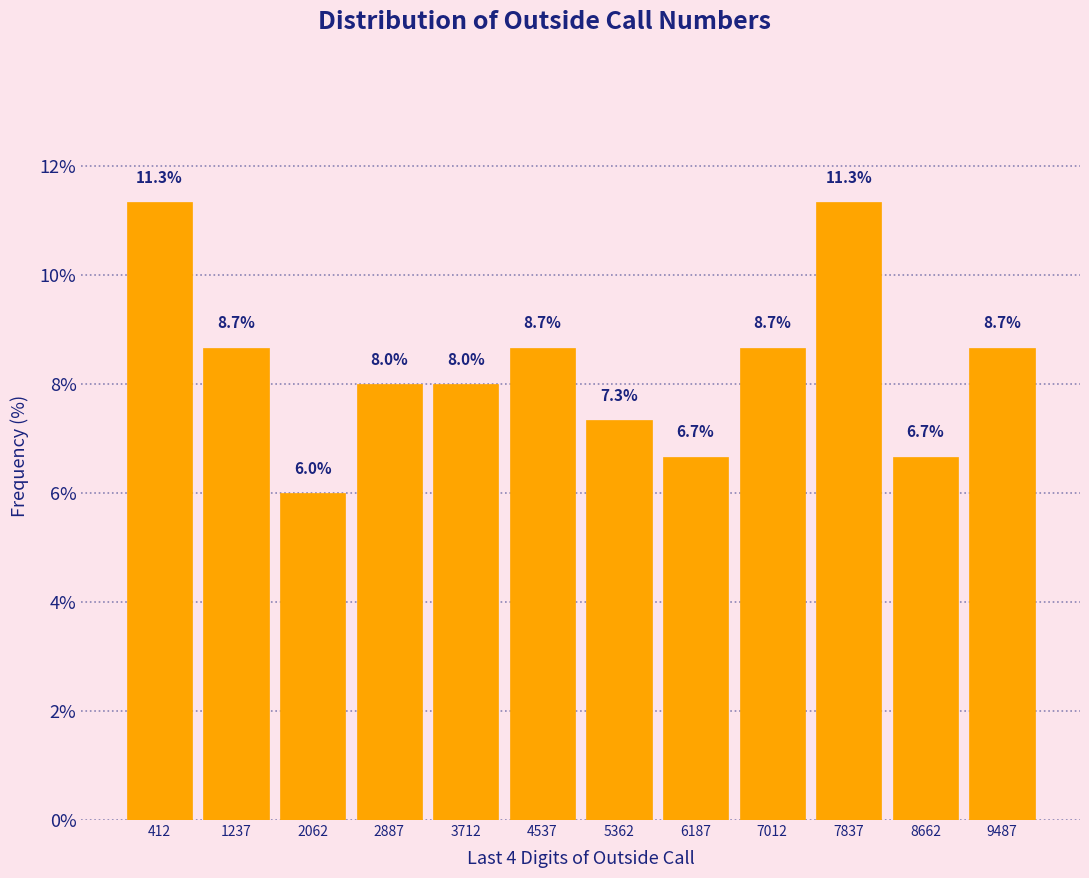

Reading left to right, transcribe this chart: for each bar, give the range it covers on the x-axis and its height. The bar edges are not printed on the chart, so give them approximately, as read against the axis.

0 to 800: 11.3
800 to 1700: 8.7
1700 to 2500: 6.0
2500 to 3300: 8.0
3300 to 4100: 8.0
4100 to 5000: 8.7
5000 to 5800: 7.3
5800 to 6600: 6.7
6600 to 7400: 8.7
7400 to 8300: 11.3
8300 to 9100: 6.7
9100 to 9900: 8.7